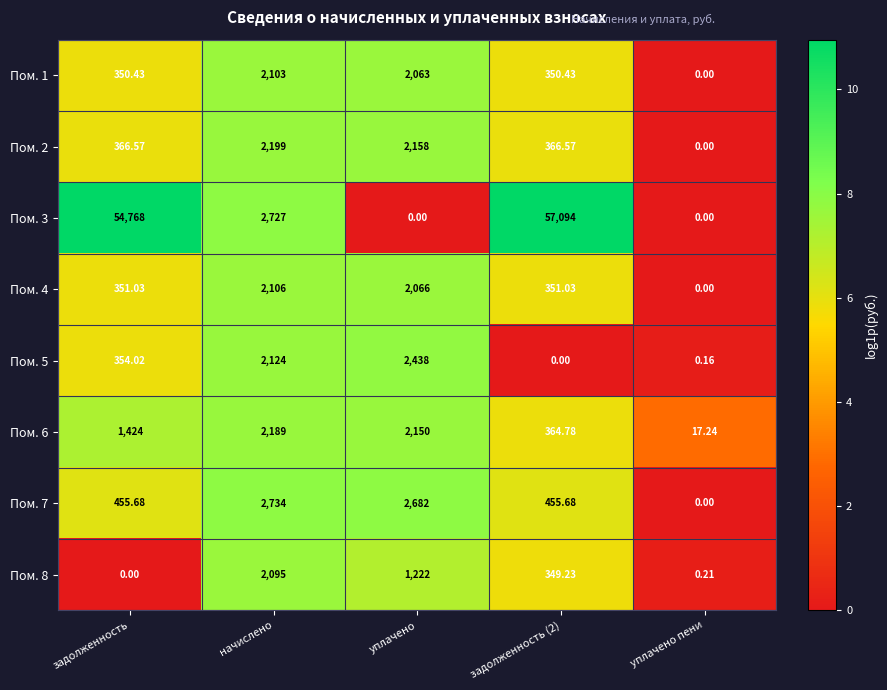

At how many categories does at least one series exceed 8?

5